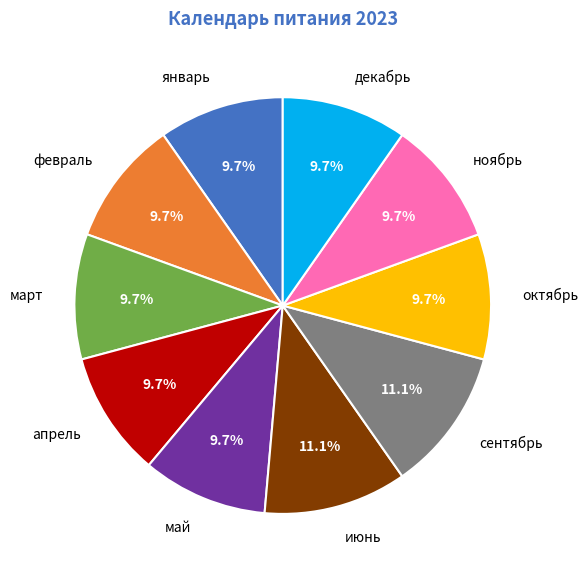

Is there any slice that represents more than half of the pie?

No